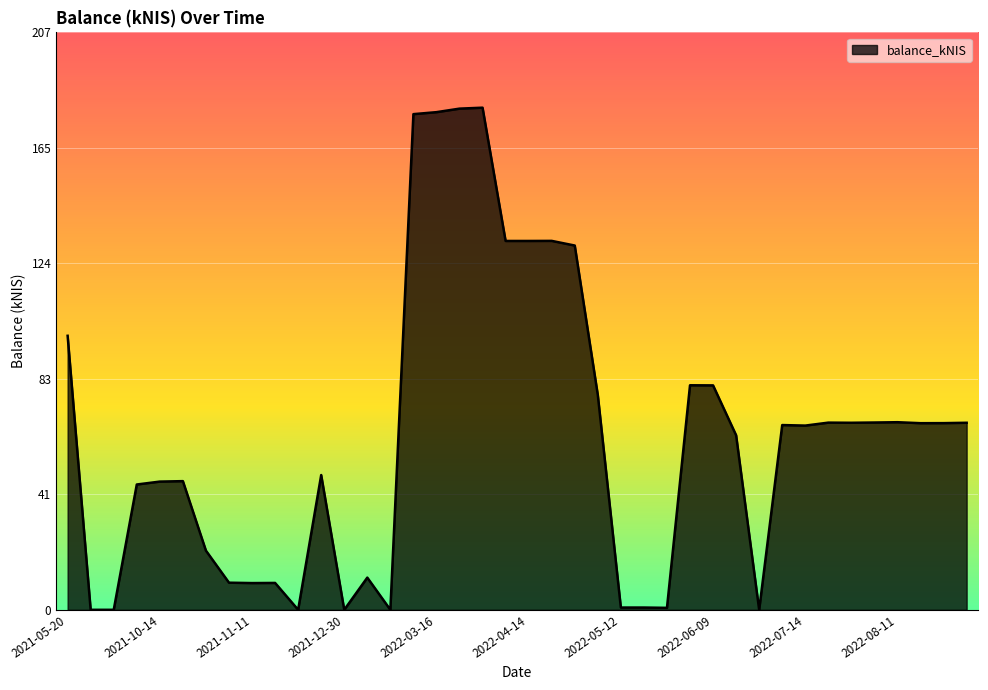

What is the difference between the maximum and minimum values?

179.6